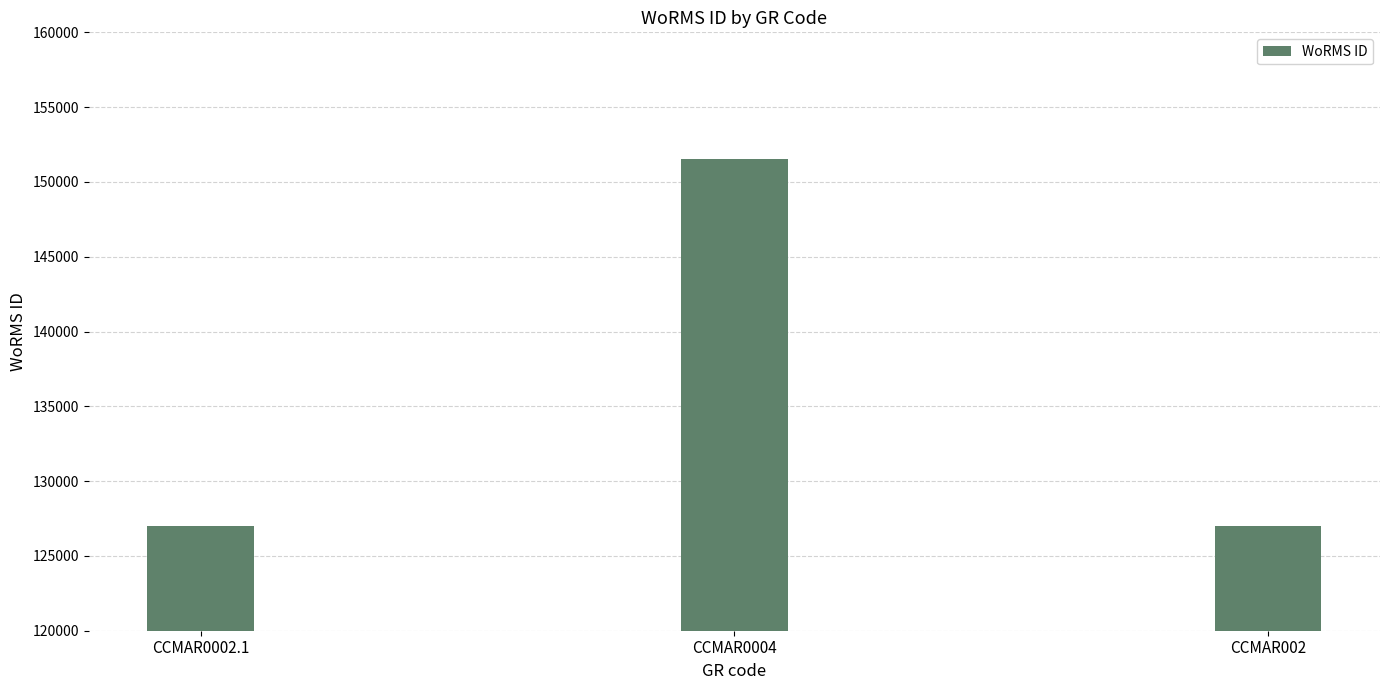

The value at CCMAR0004 is 151523. True or false?

True